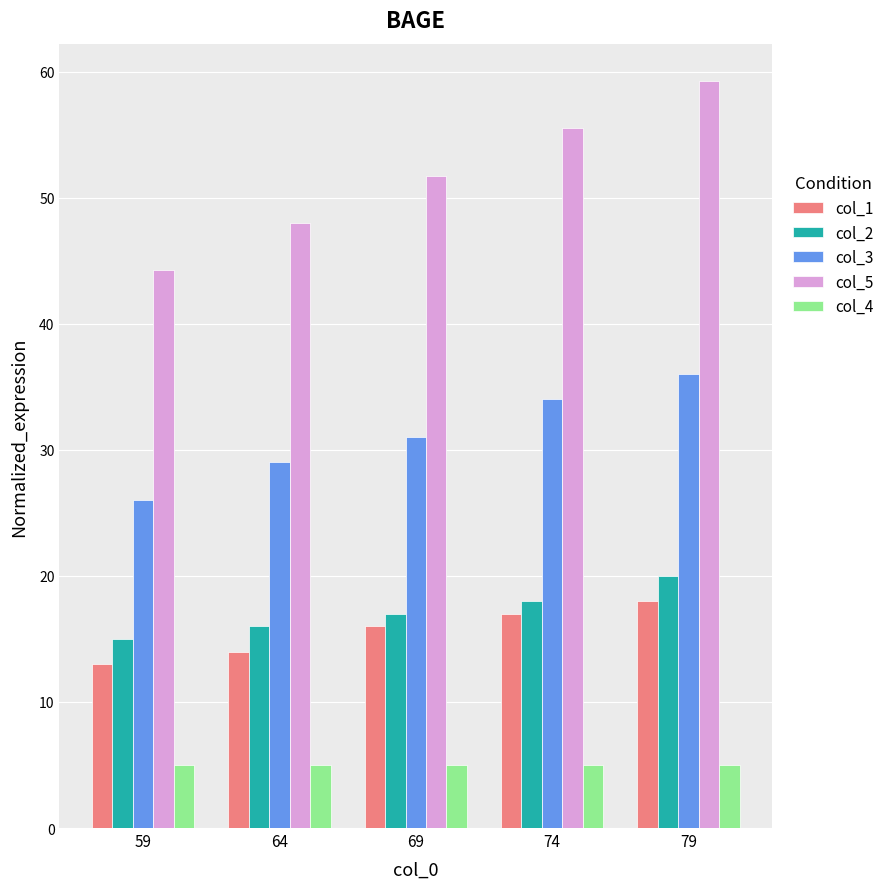

The value of col_2 at 74 is 18.0. True or false?

True